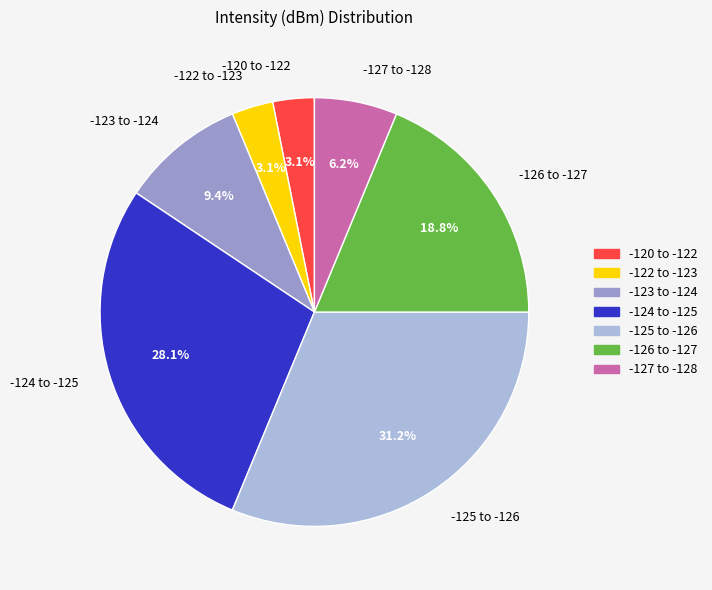

Count the number of slices in the pie.

7